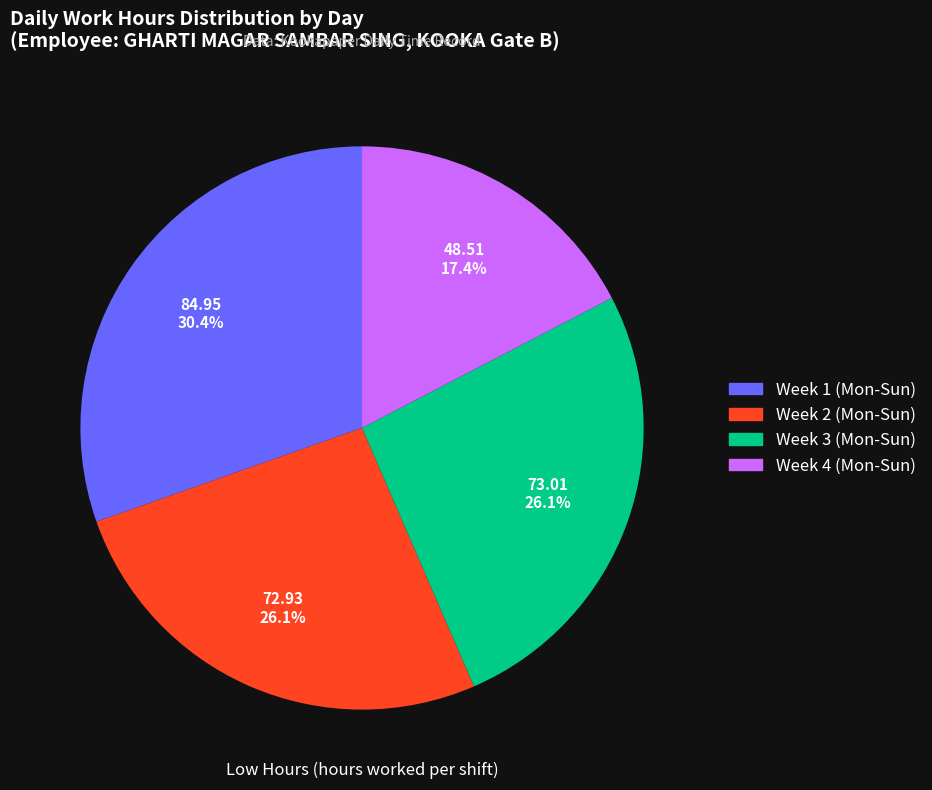

Which category has the smallest portion of the pie?

Week 4 (Mon-Sun)